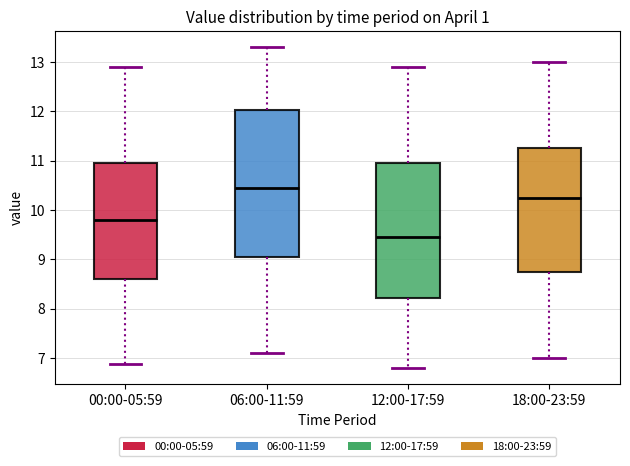

Reading left to right, read every box against the y-axis: the position of its median line, the range the box covers, and the ends of its whiskers. The values are not printed on the chart, so give them approximately, as read against the axis.

00:00-05:59: median 9.8, box 8.6 to 11.0, whiskers 6.9 to 12.9
06:00-11:59: median 10.5, box 9.1 to 12.0, whiskers 7.1 to 13.3
12:00-17:59: median 9.5, box 8.2 to 11.0, whiskers 6.8 to 12.9
18:00-23:59: median 10.3, box 8.8 to 11.3, whiskers 7.0 to 13.0